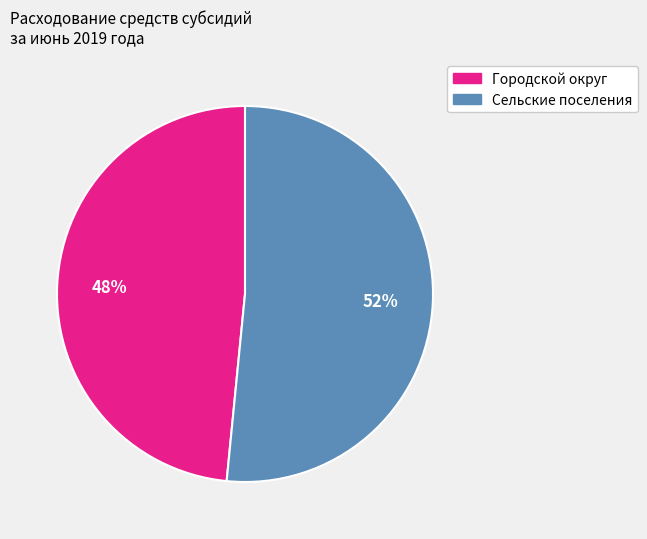

Rank the categories by value from lowest to highest.

Городской округ, Сельские поселения